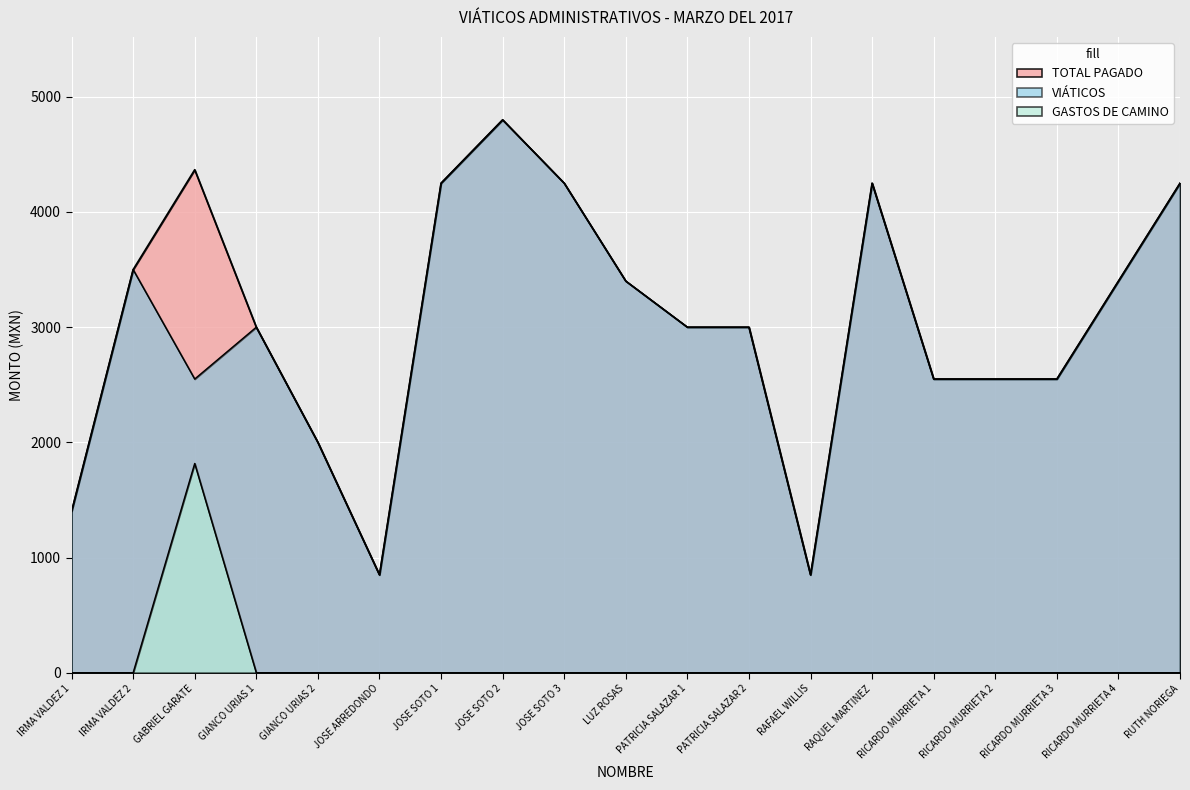

Reading left to right, transcribe all the data shown in this chart.

TOTAL PAGADO: 1400.0	3500.0	4366.8	3000.0	2000.0	850.0	4250.0	4800.0	4250.0	3400.0	3000.0	3000.0	850.0	4250.0	2550.0	2550.0	2550.0	3400.0	4250.0
VIÁTICOS: 1400.0	3500.0	2550.0	3000.0	2000.0	850.0	4250.0	4800.0	4250.0	3400.0	3000.0	3000.0	850.0	4250.0	2550.0	2550.0	2550.0	3400.0	4250.0
GASTOS DE CAMINO: 0.0	0.0	1816.8	0.0	0.0	0.0	0.0	0.0	0.0	0.0	0.0	0.0	0.0	0.0	0.0	0.0	0.0	0.0	0.0